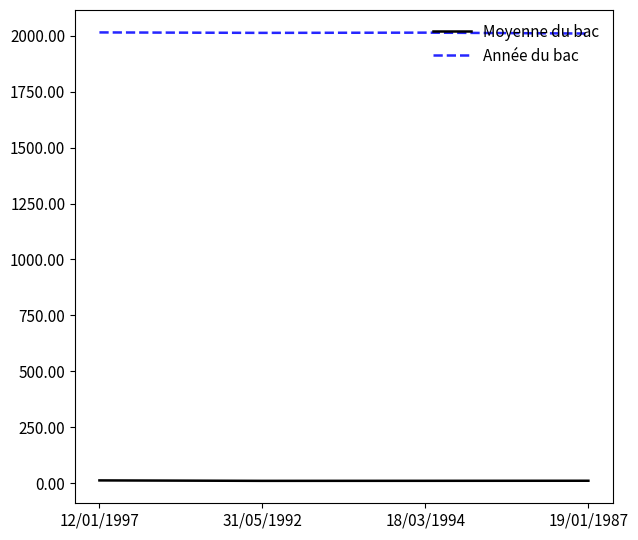

What is the maximum value shown in the chart?

2015.0